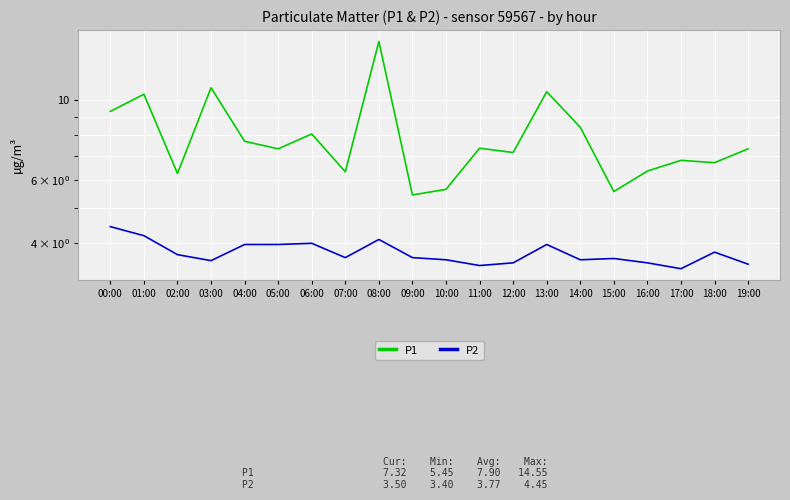

Which series has the widest spread of values?

P1